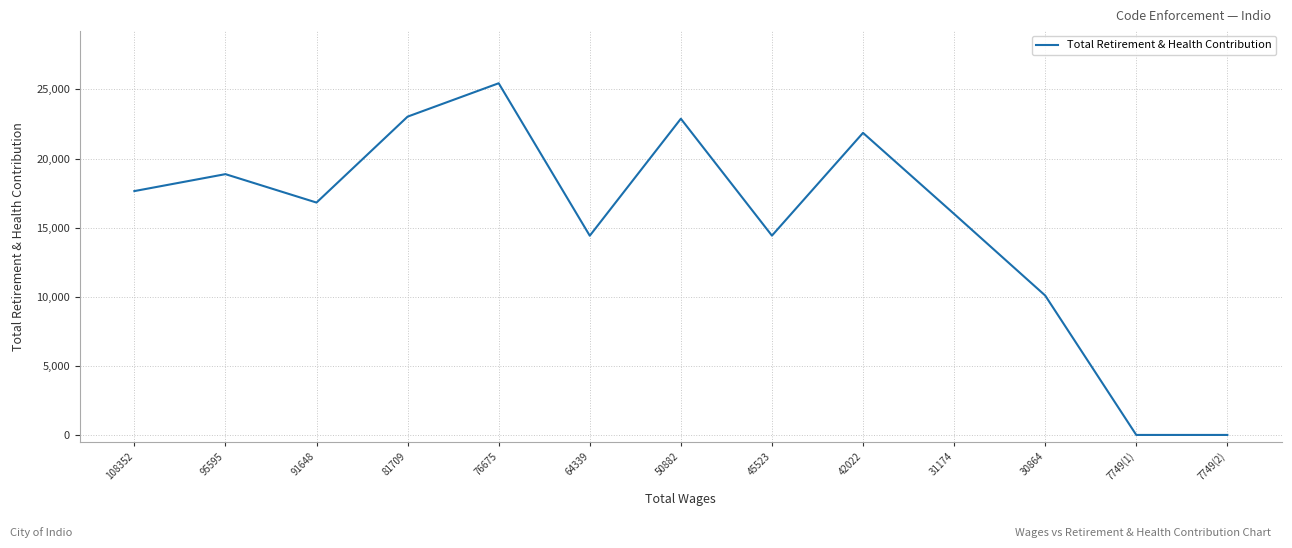

What is the difference between the values at 108352 and 30864?

7555